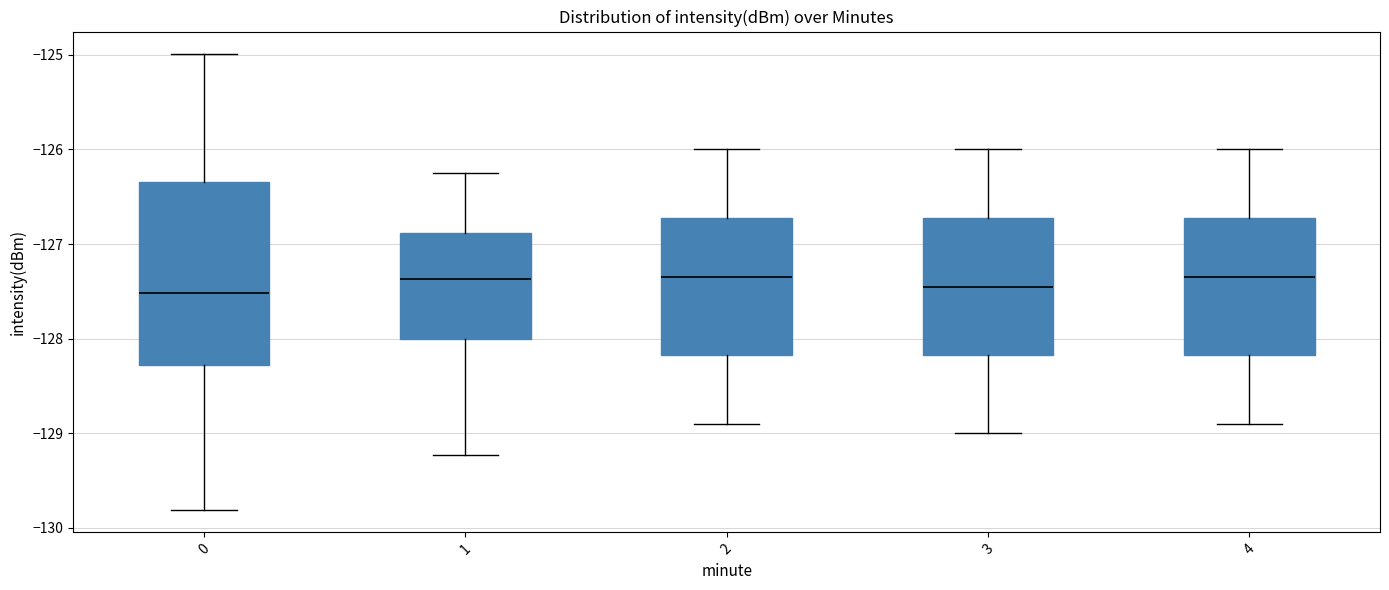

Reading left to right, transcribe this box plot: for each box, give where its median line is, the range the box spans, and where its two whiskers end, as read against the y-axis. The values are not printed on the chart, so give them approximately, as read against the axis.

0: median -127.5, box -128.3 to -126.3, whiskers -129.8 to -125.0
1: median -127.4, box -128.0 to -126.9, whiskers -129.2 to -126.3
2: median -127.3, box -128.2 to -126.7, whiskers -128.9 to -126.0
3: median -127.4, box -128.2 to -126.7, whiskers -129.0 to -126.0
4: median -127.3, box -128.2 to -126.7, whiskers -128.9 to -126.0